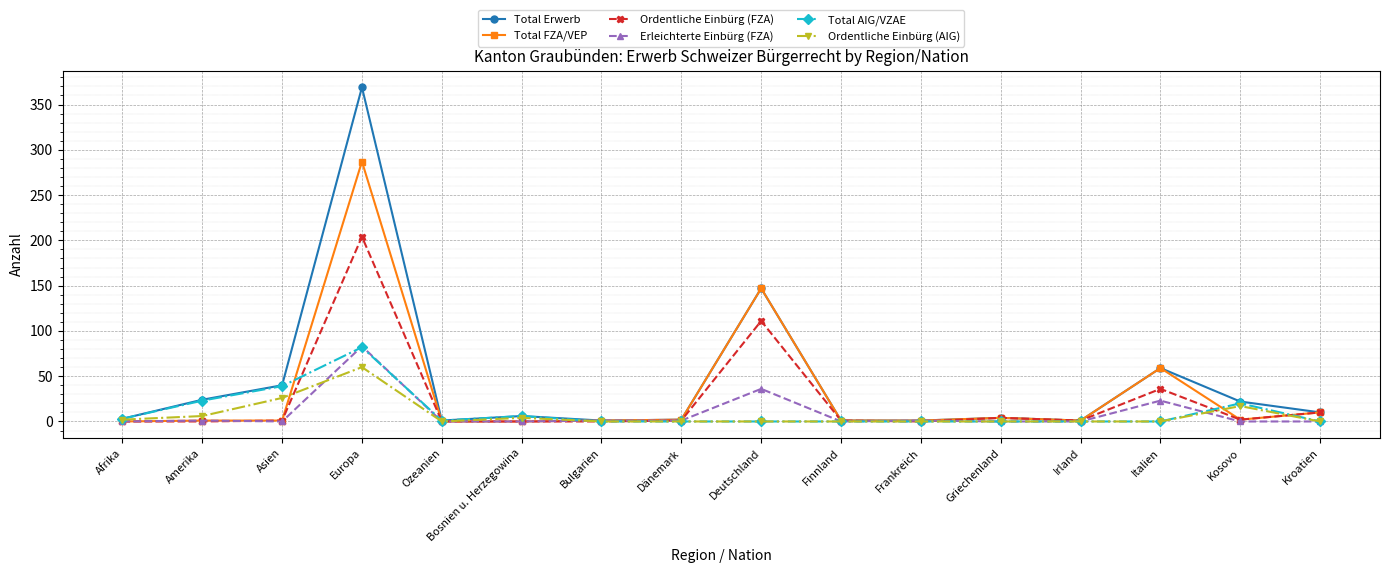

Is the value of Total Erwerb at Kroatien greater than the value of Total AIG/VZAE at Afrika?

Yes